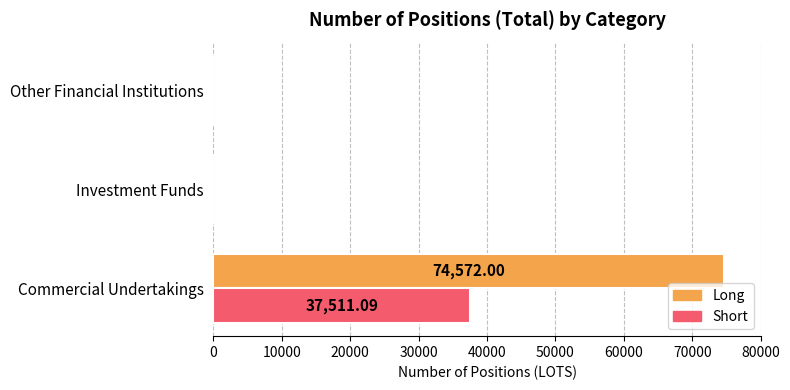

What is the highest value of the Short series?

37511.1